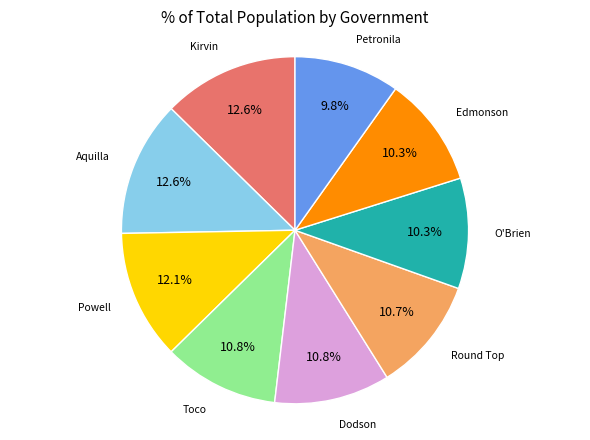

Is there a majority slice in this chart?

No